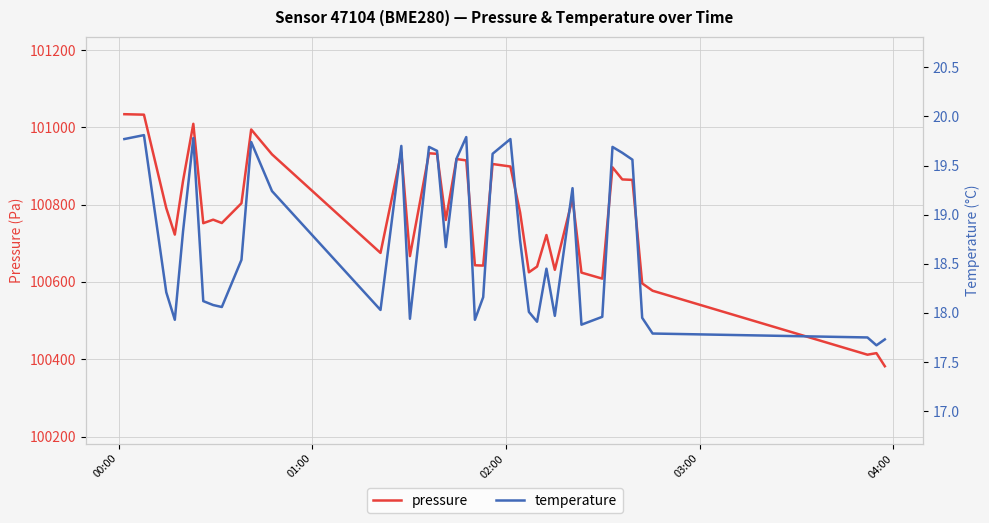

What is the value of the temperature point at the 15th from the left?

17.9